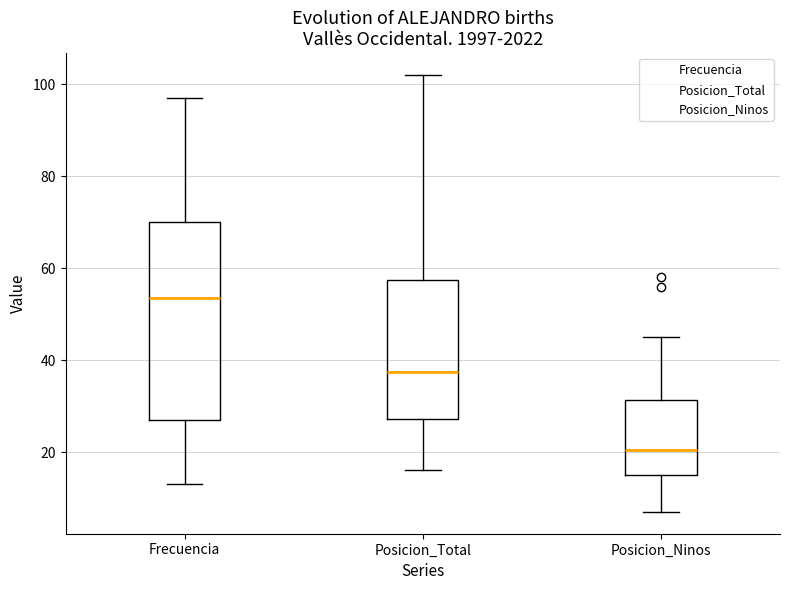

Reading left to right, read every box against the y-axis: the position of its median line, the range the box covers, and the ends of its whiskers. The values are not printed on the chart, so give them approximately, as read against the axis.

Frecuencia: median 54, box 28 to 70, whiskers 14 to 98
Posicion_Total: median 38, box 28 to 58, whiskers 16 to 102
Posicion_Ninos: median 20, box 16 to 32, whiskers 8 to 46